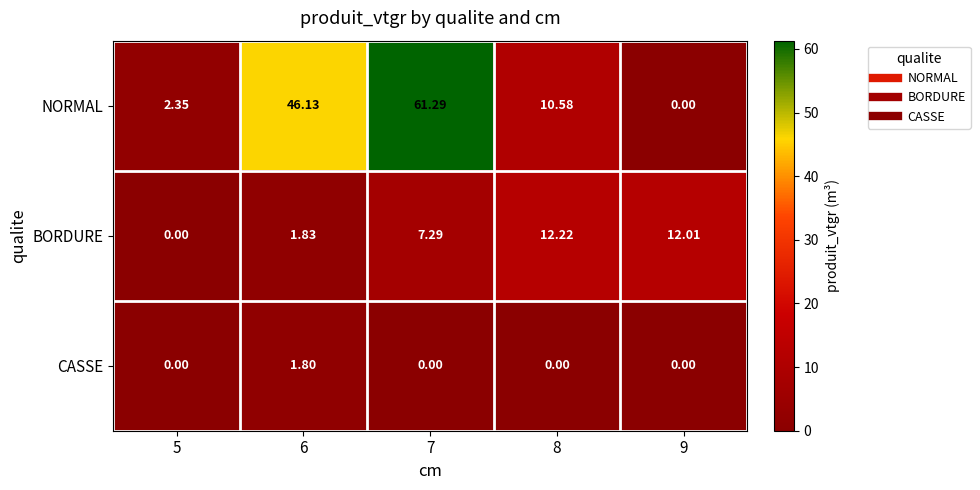

Which series has the largest total across all categories?

NORMAL